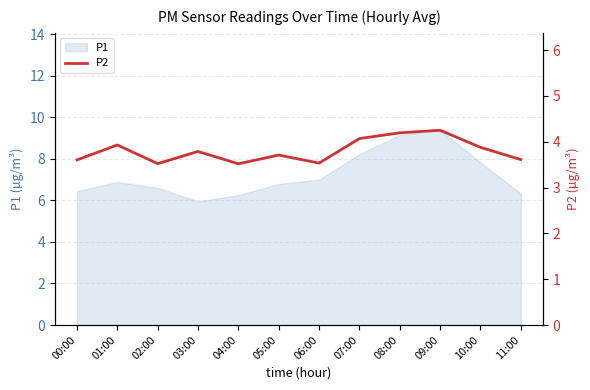

At which category does the data reach its first local valley?

02:00